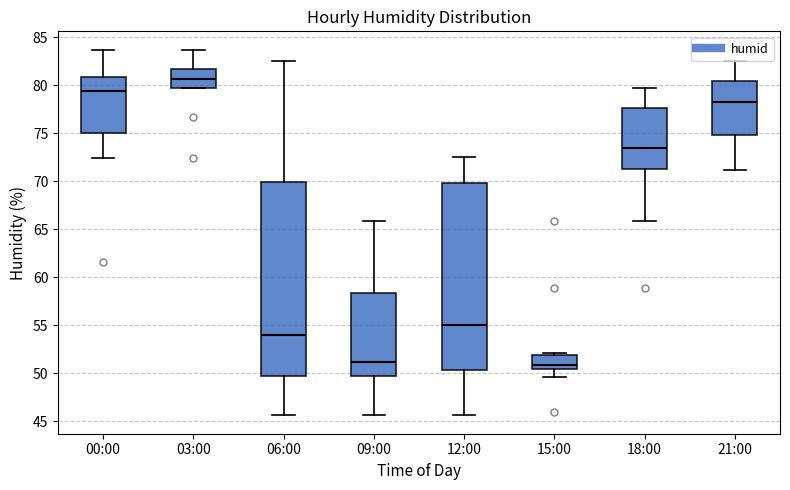

Reading left to right, read every box against the y-axis: the position of its median line, the range the box covers, and the ends of its whiskers. The values are not printed on the chart, so give them approximately, as read against the axis.

00:00: median 79.5, box 75.0 to 81.0, whiskers 72.5 to 83.5
03:00: median 80.5, box 80.0 to 81.5, whiskers 79.5 to 83.5
06:00: median 54.0, box 49.5 to 70.0, whiskers 45.5 to 82.5
09:00: median 51.0, box 49.5 to 58.5, whiskers 45.5 to 66.0
12:00: median 55.0, box 50.5 to 70.0, whiskers 45.5 to 72.5
15:00: median 51.0, box 50.5 to 52.0, whiskers 49.5 to 52.0 (just above the box's upper edge)
18:00: median 73.5, box 71.0 to 77.5, whiskers 66.0 to 79.5
21:00: median 78.5, box 75.0 to 80.5, whiskers 71.0 to 82.5